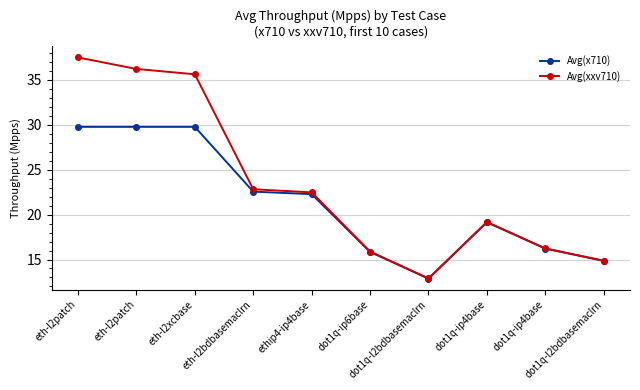

The value of Avg(xxv710) at dot1q-ip4base is 26.6. True or false?

False